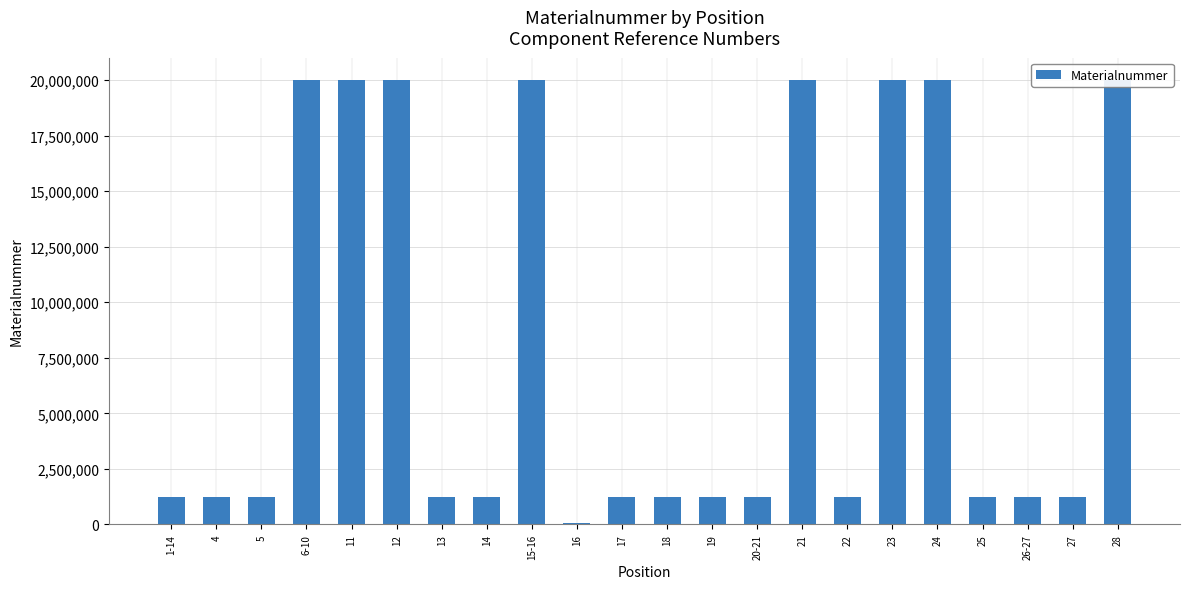

What is the difference between the maximum and minimum values?

19932133